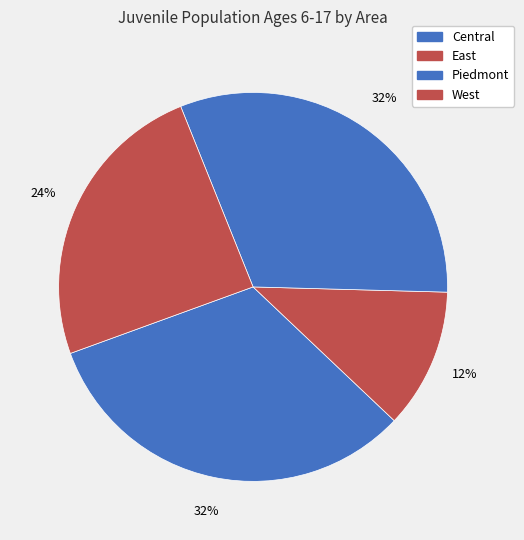

How many segments does this pie chart have?

4